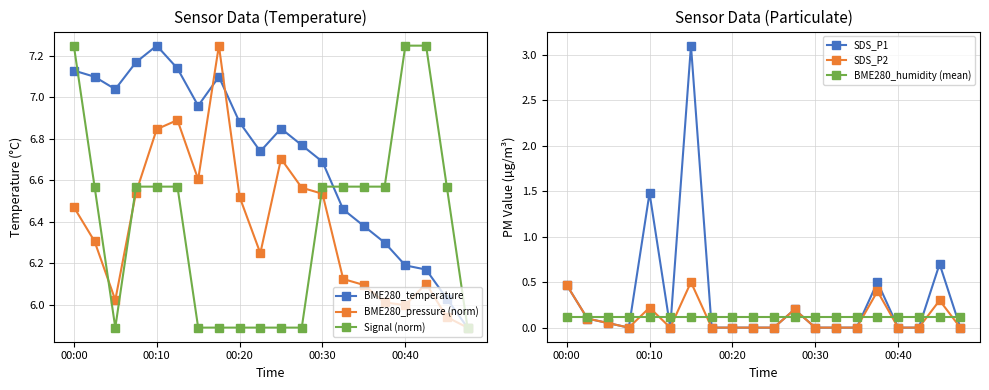

At which category is the sum across all series the highest?

6